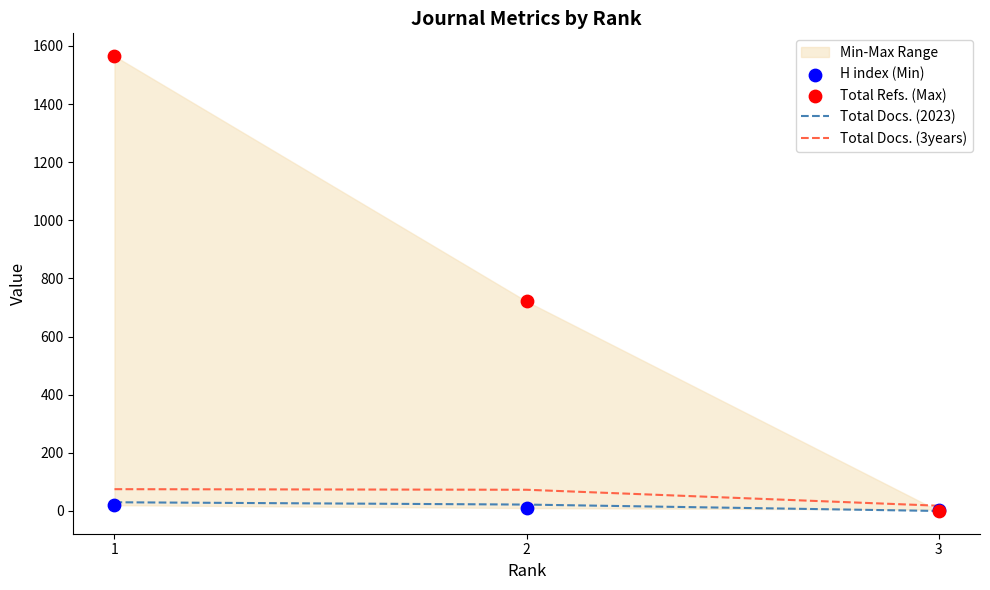

Which series reaches the minimum Y coordinate?

Total Docs. (2023)